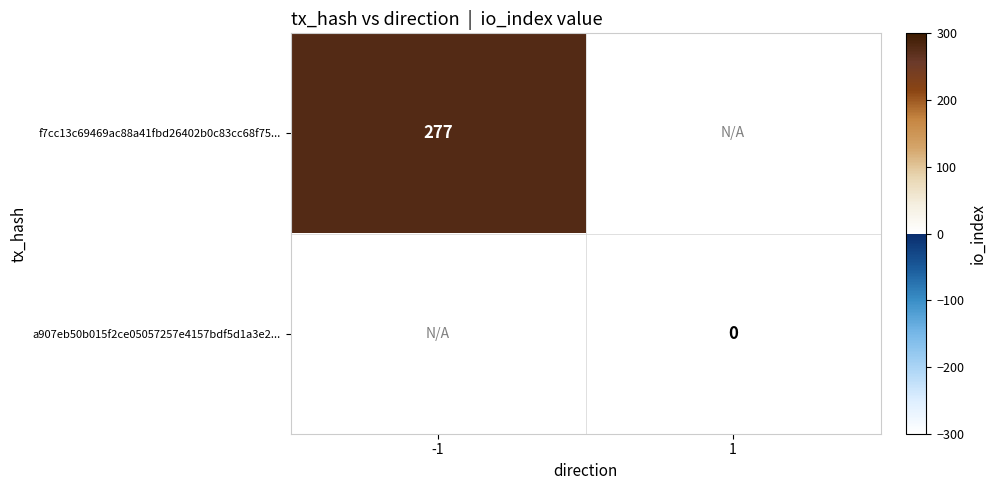

The f7cc13c69469ac88a41fbd26402b0c83cc68f75... series shows 160 at -1. True or false?

False